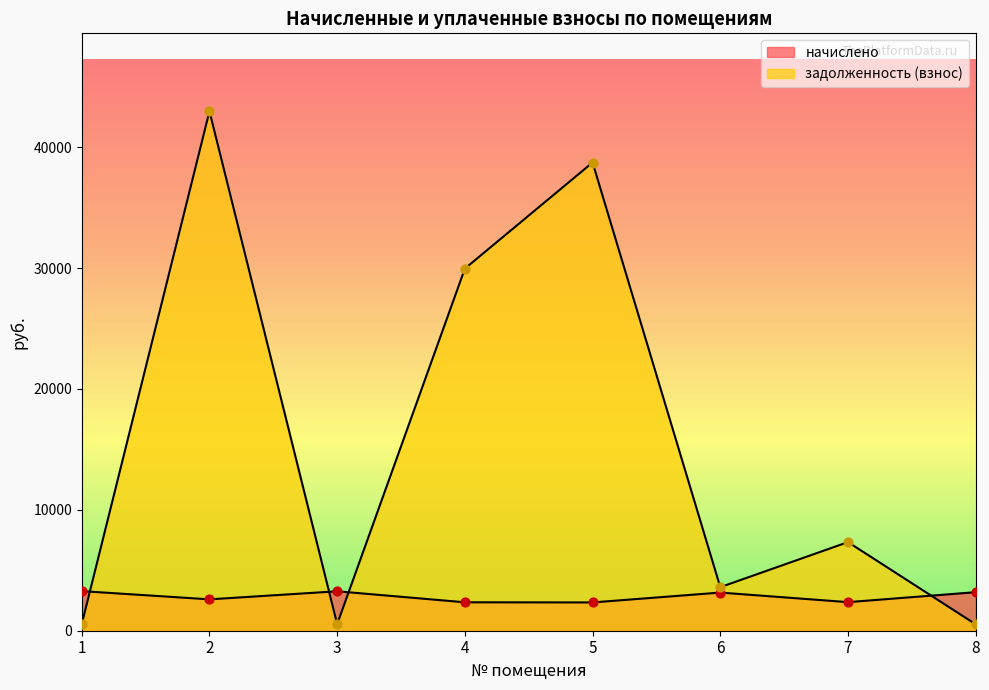

Which series has the largest Y range (max minus min)?

задолженность (взнос)